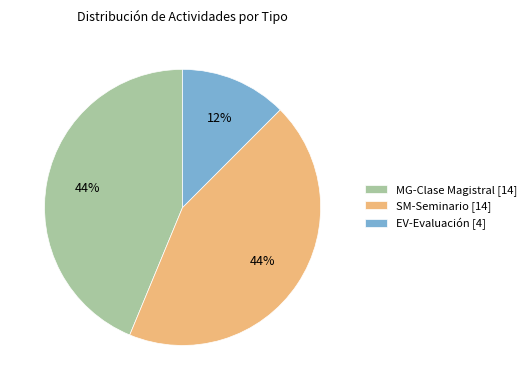

How many segments does this pie chart have?

3